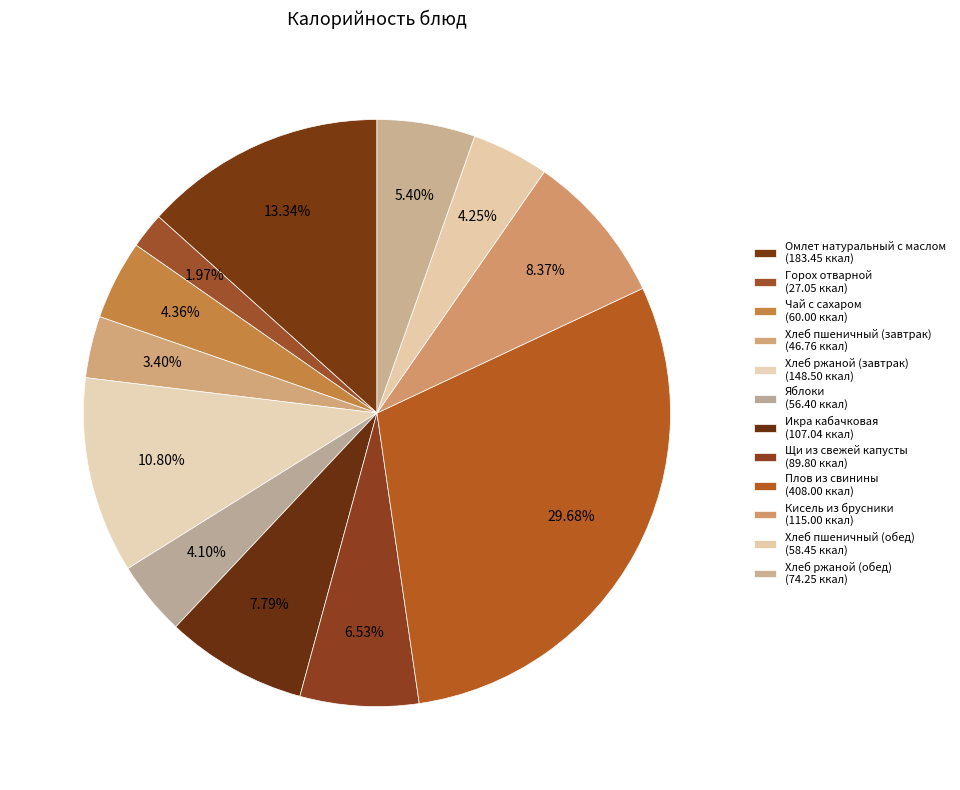

Count the number of slices in the pie.

12